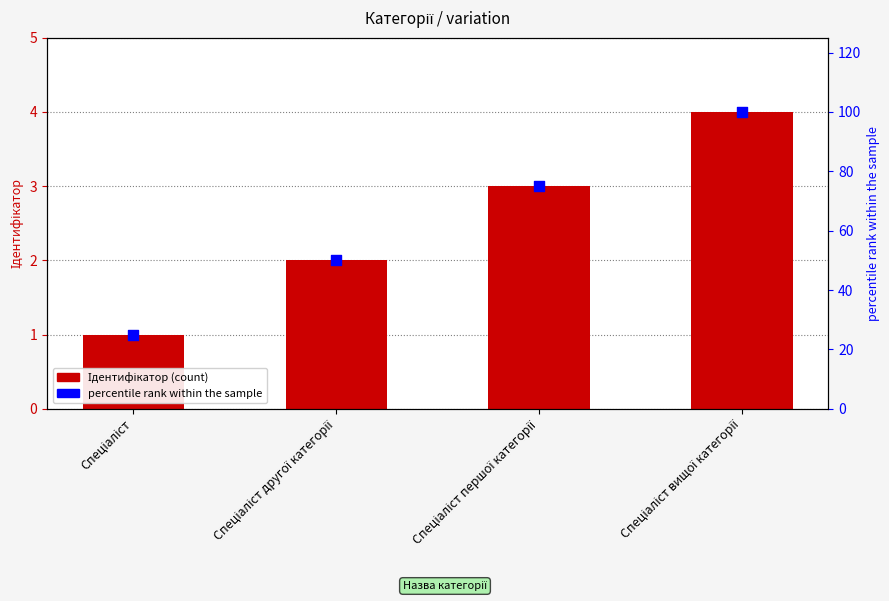

Which series contains the highest Y value?

percentile rank within the sample